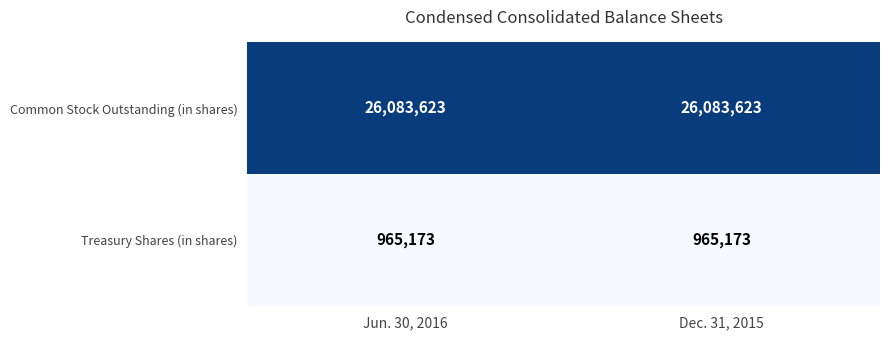

What is the smallest value displayed?

965173